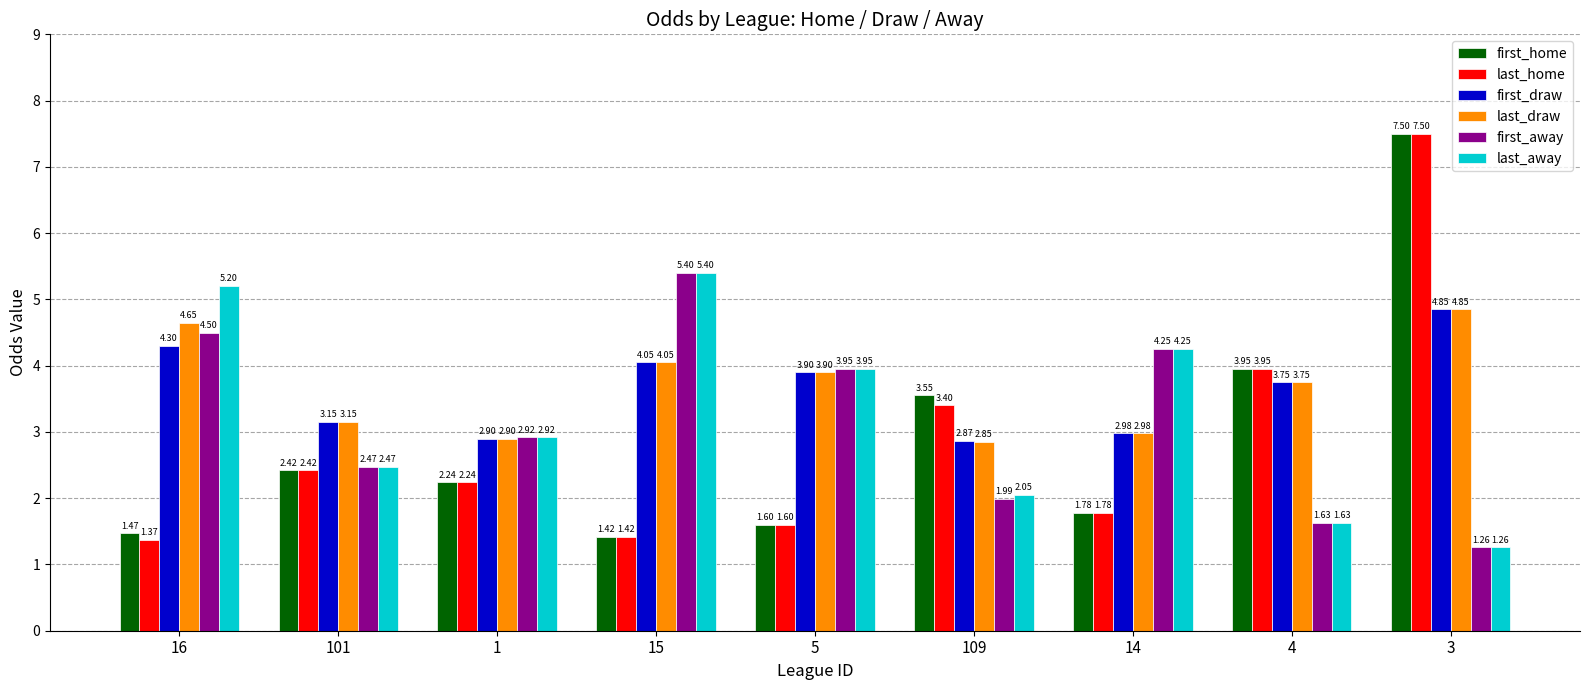

Rank the categories by last_away value from lowest to highest.

3, 4, 109, 101, 1, 5, 14, 16, 15